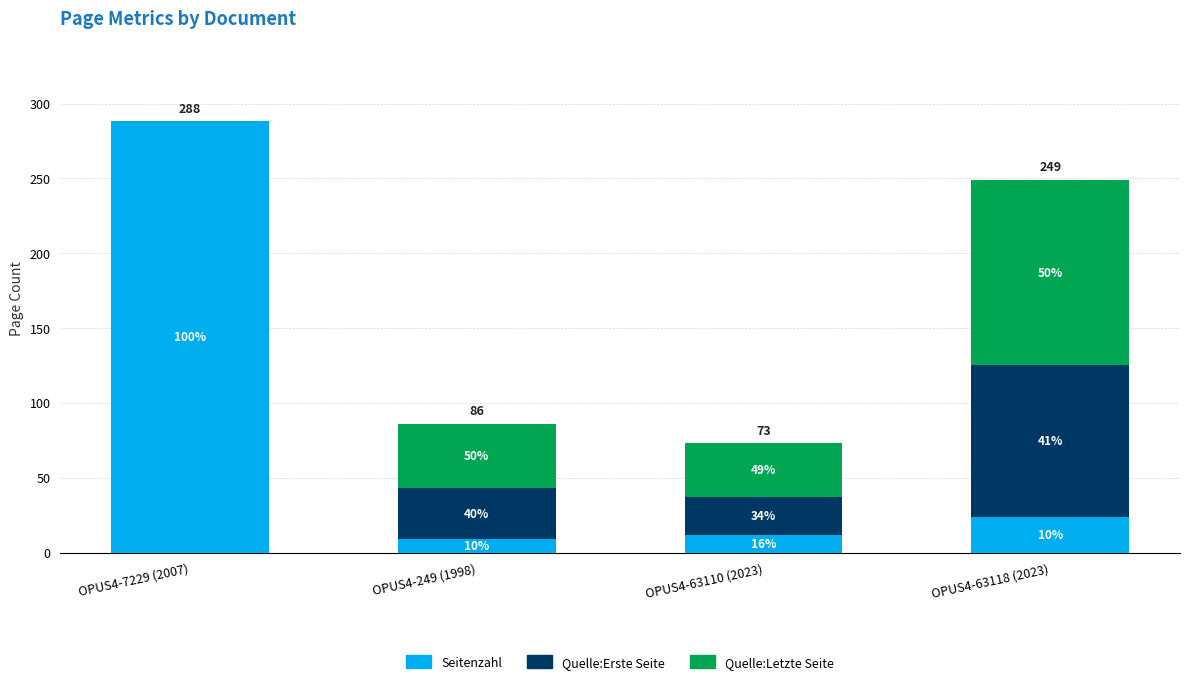

Does the chart contain stacked bars?

Yes